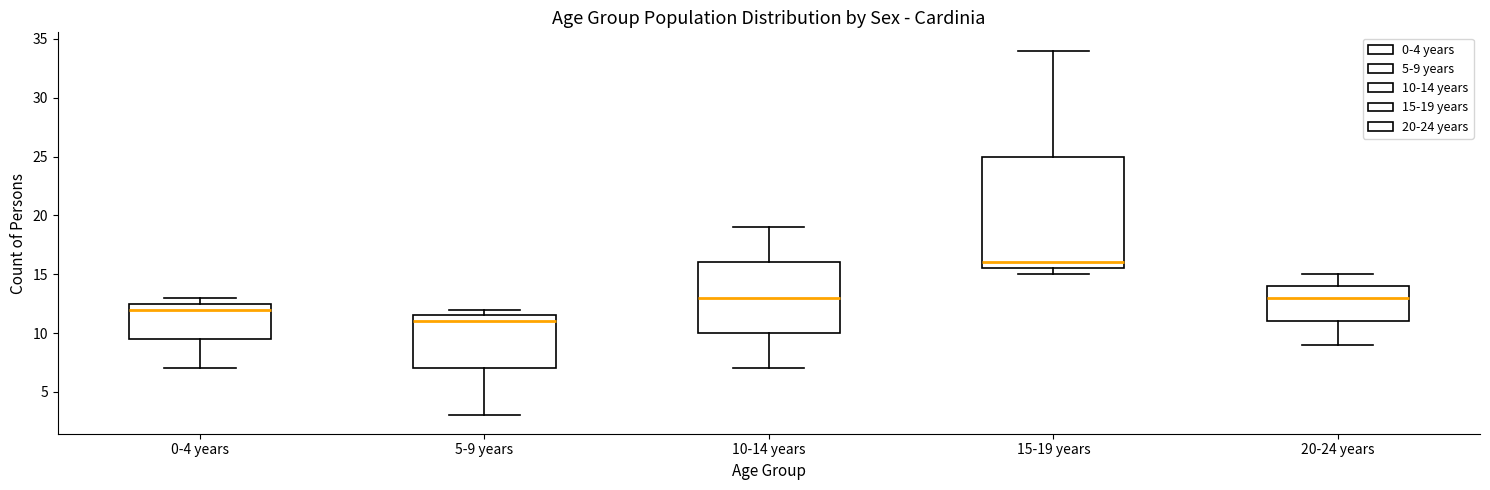

Which box is the tallest, from its lower edge to its upper edge?

15-19 years